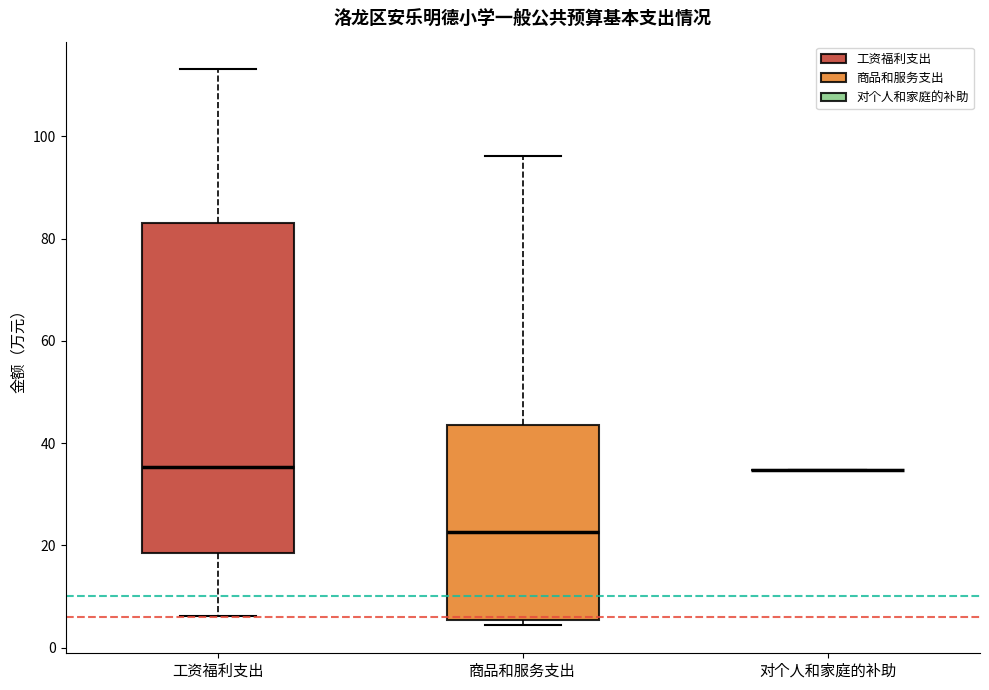

Reading left to right, transcribe this box plot: for each box, give where its median line is, the range the box spans, and where its two whiskers end, as read against the y-axis. The values are not printed on the chart, so give them approximately, as read against the axis.

工资福利支出: median 36, box 18 to 82, whiskers 6 to 114
商品和服务支出: median 22, box 6 to 44, whiskers 4 to 96
对个人和家庭的补助: box collapsed to a line at 34, whiskers 34 to 34